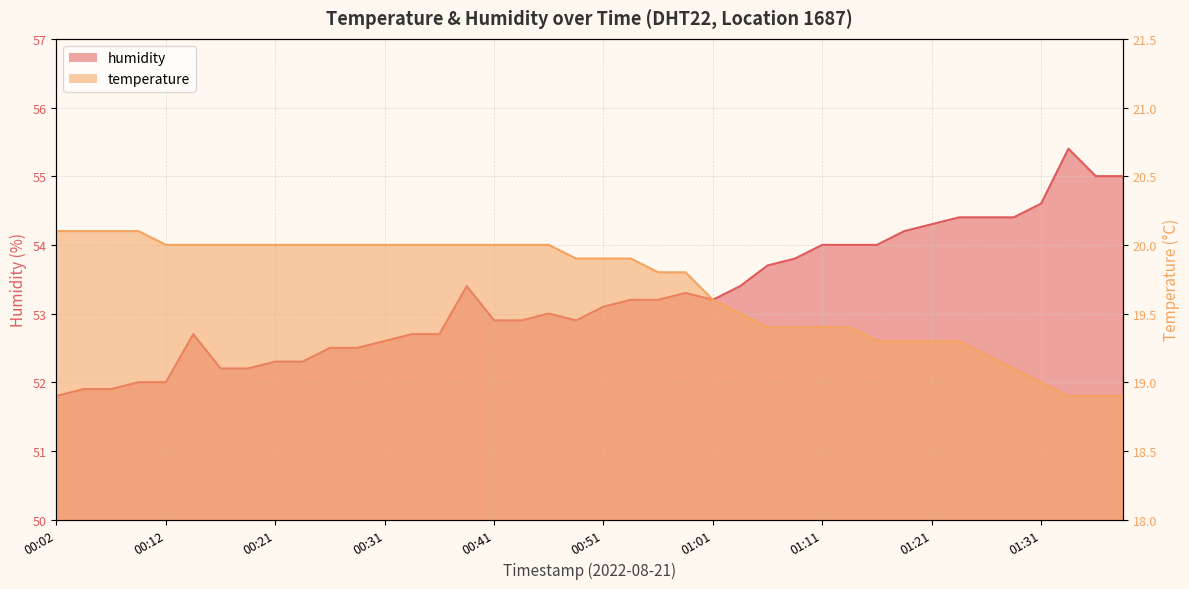

List the series in order of their overall mean, lowest first.

temperature, humidity